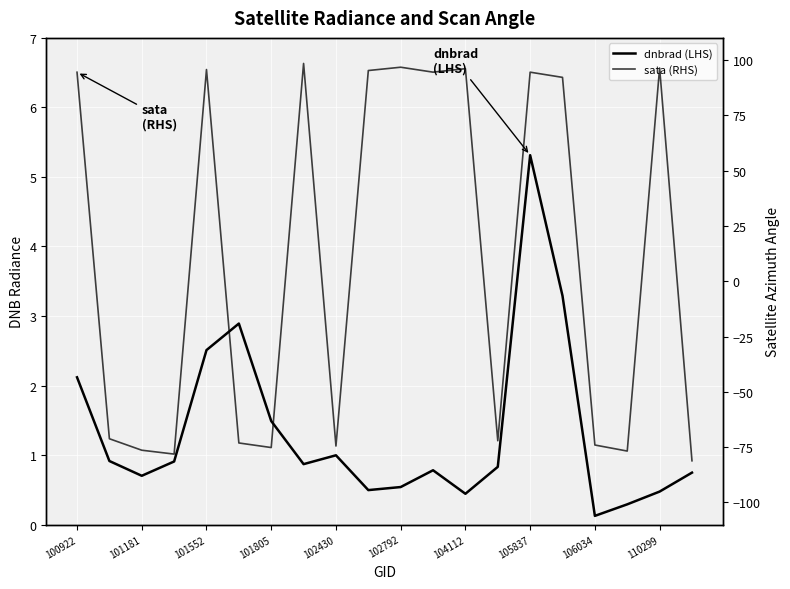

Reading left to right, what are all the values shown in this chart?

dnbrad (LHS): 2.1	0.9	0.7	0.9	2.5	2.9	1.5	0.9	1.0	0.5	0.5	0.8	0.4	0.8	5.3	3.3	0.1	0.3	0.5	0.7
sata (RHS): 94.5	-71.2	-76.4	-78.1	95.7	-73.1	-75.2	98.4	-74.5	95.2	96.7	94.5	96.1	-72.1	94.5	92.2	-74.0	-76.8	96.4	-81.2